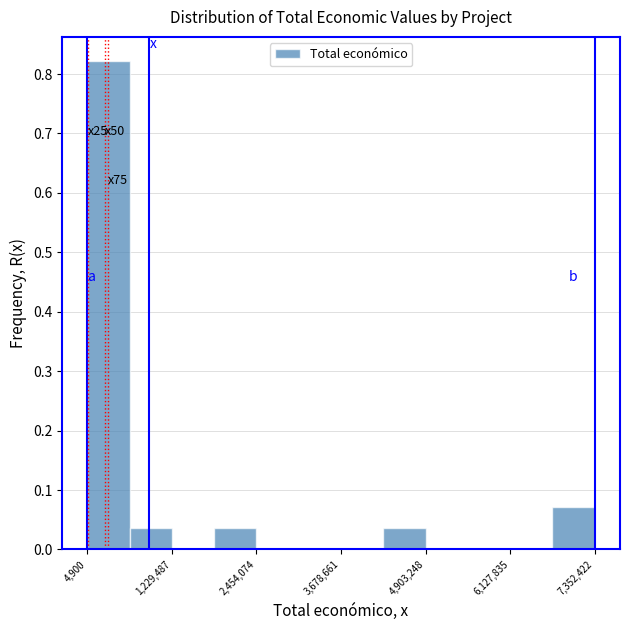

Around what value on the x-axis is the tallest bar? Give the approximate position of its centre, as read against the axis.

400000